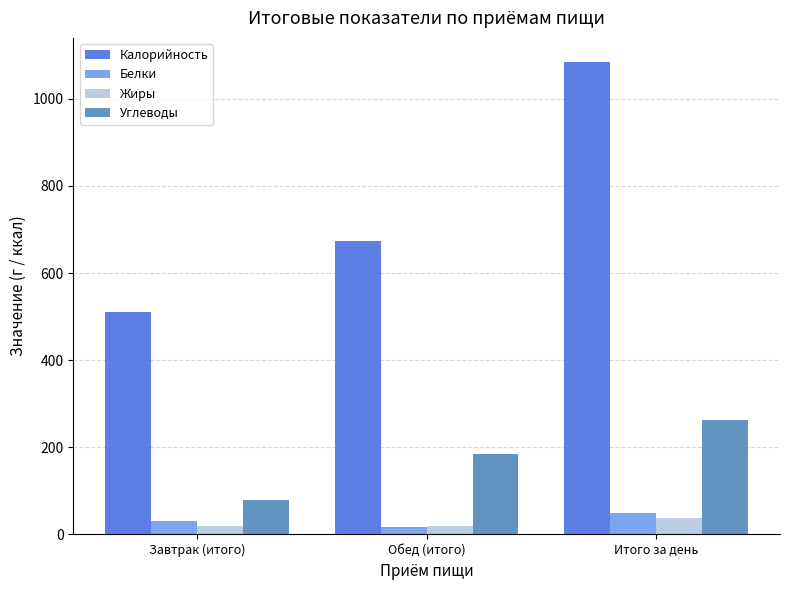

How many categories are shown in the chart?

3